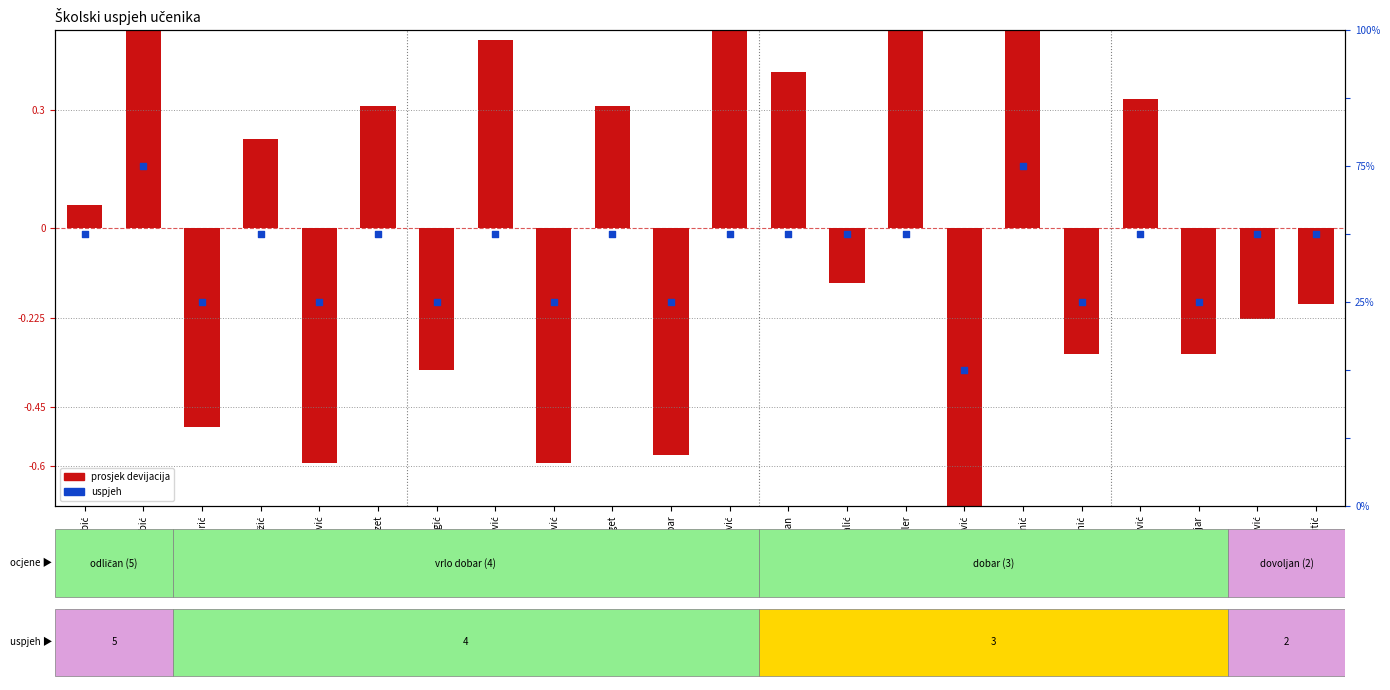

What is the change in value from Filipović to Padovan?

+1